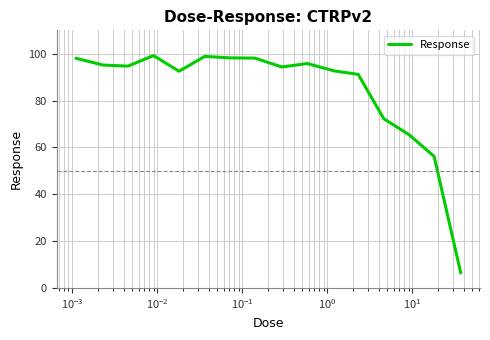

What is the difference between the maximum and minimum values?

92.8